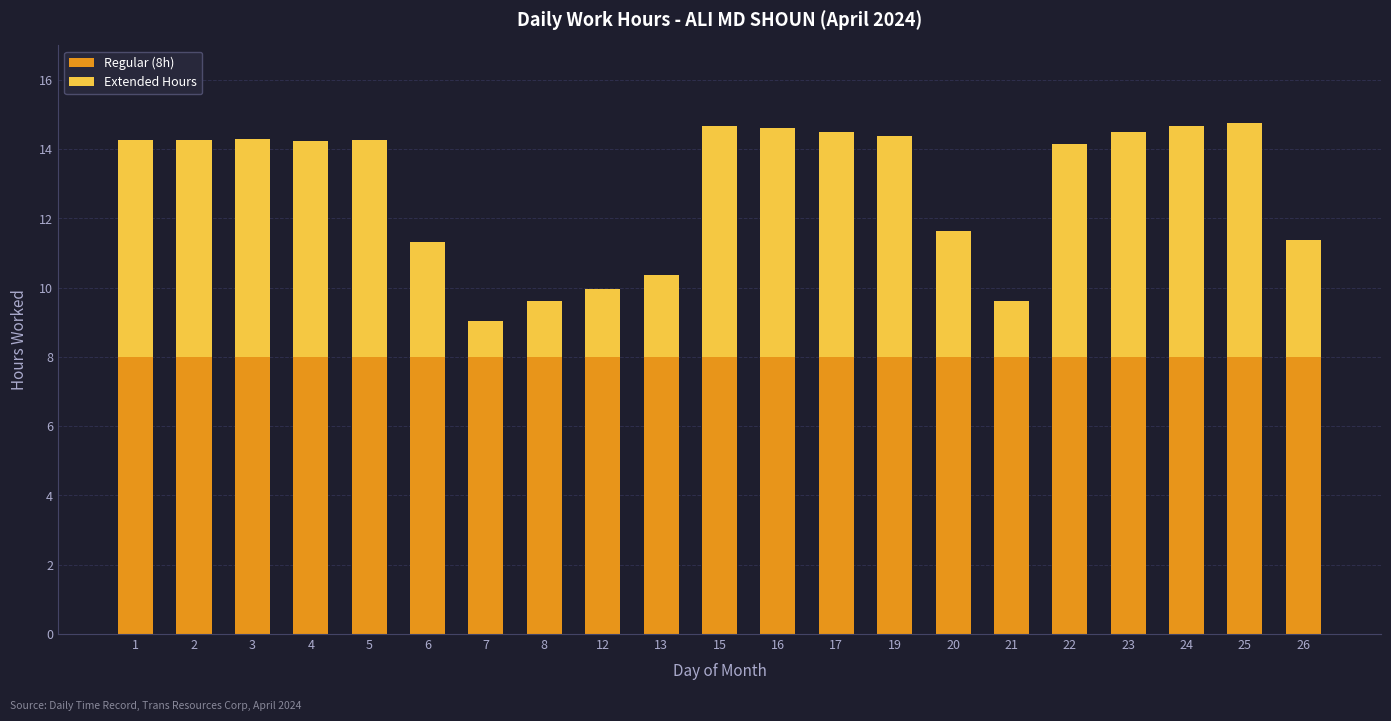

What is the sum of all Regular (8h) values?

168.0